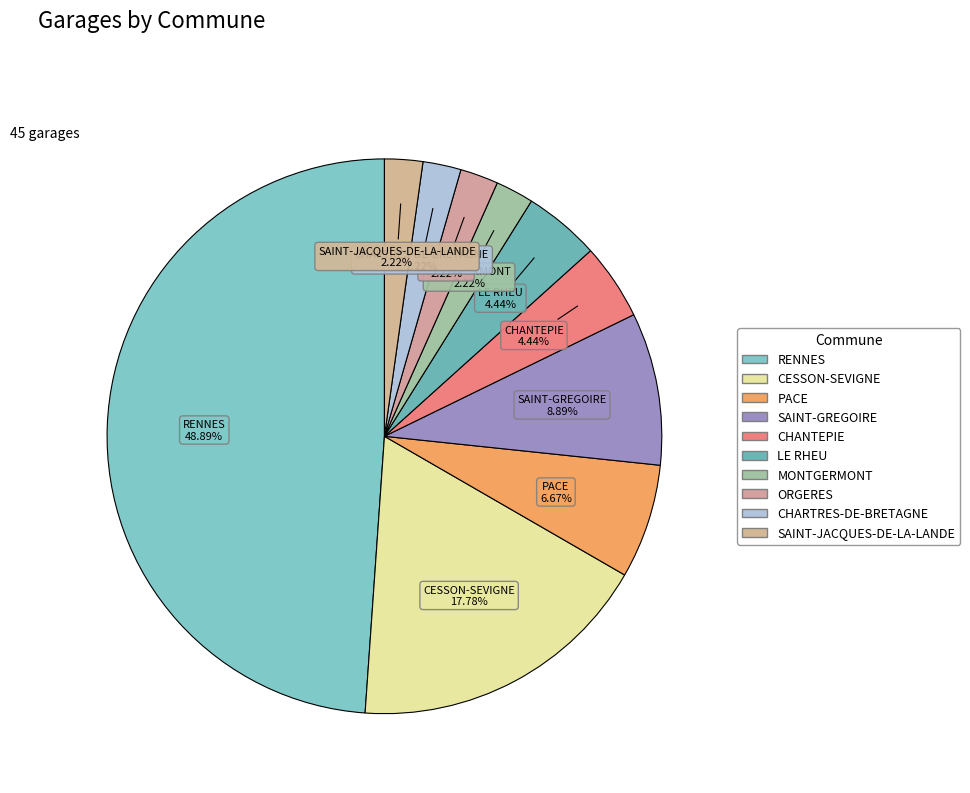

How many segments does this pie chart have?

10